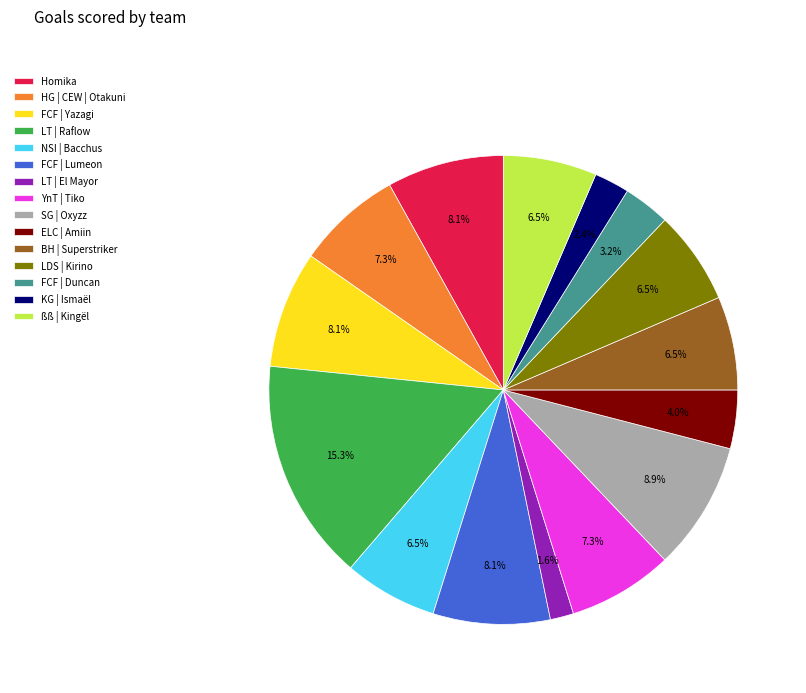

What is the smallest slice in the pie chart?

LT | El Mayor